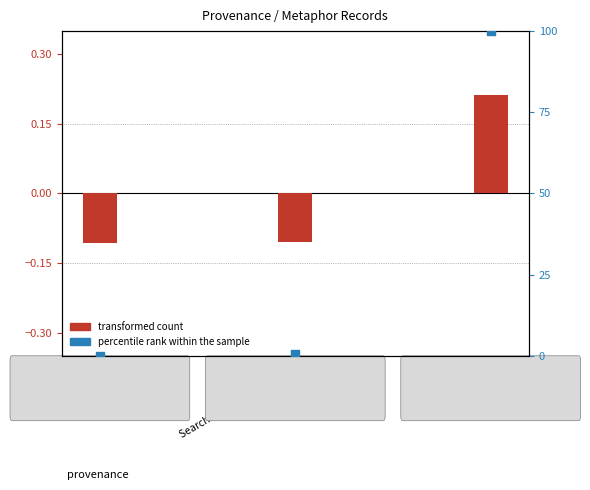

Which series contains the highest Y value?

percentile rank within the sample